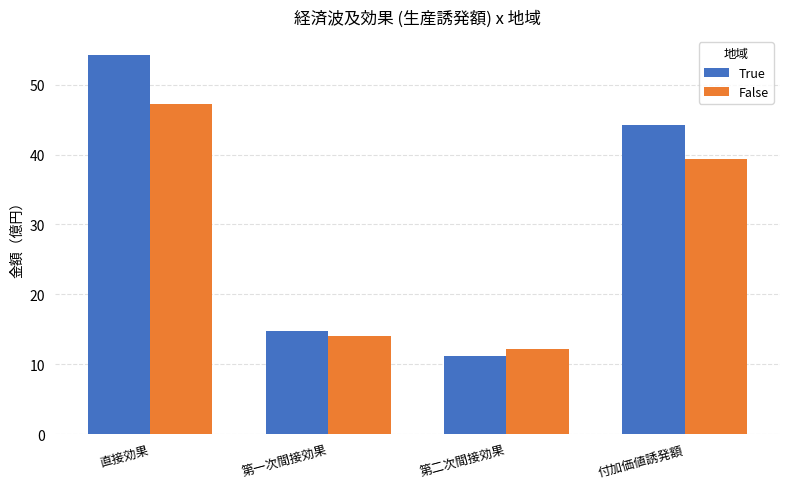

The False series shows 47.3 at 直接効果. True or false?

True